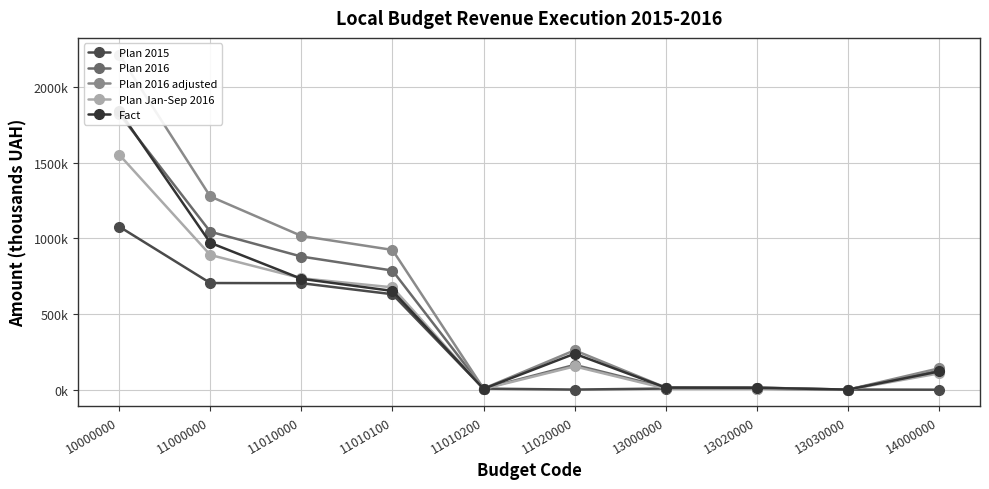

List the series in order of their peak value, highest first.

Plan 2016 adjusted, Fact, Plan 2016, Plan Jan-Sep 2016, Plan 2015